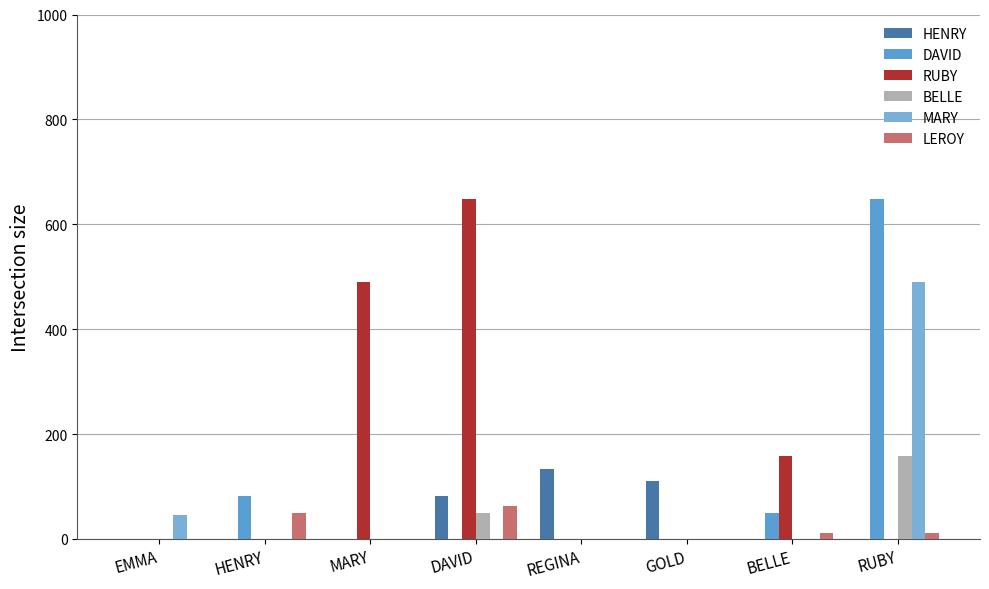

Does the chart contain stacked bars?

No